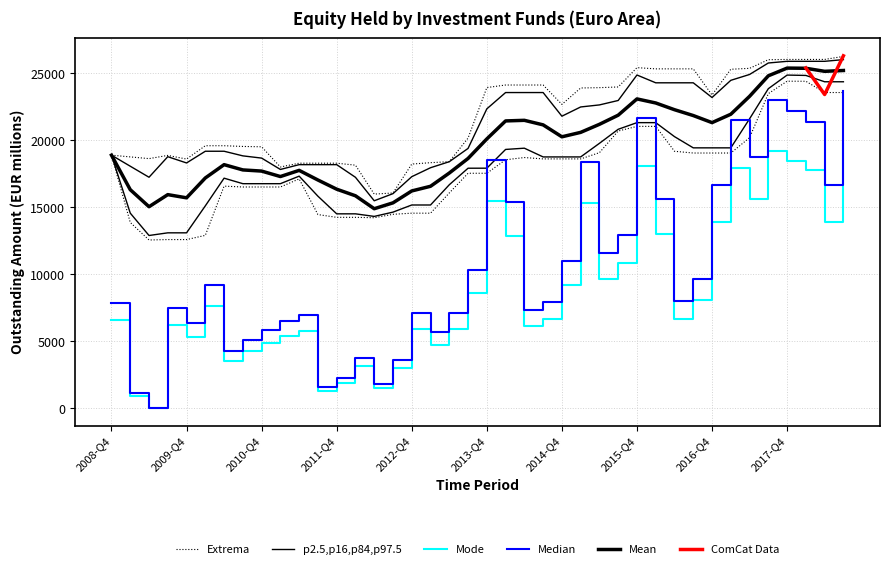

What is the ratio of the value at 2011-Q4 to the value at 2009-Q3?

0.3